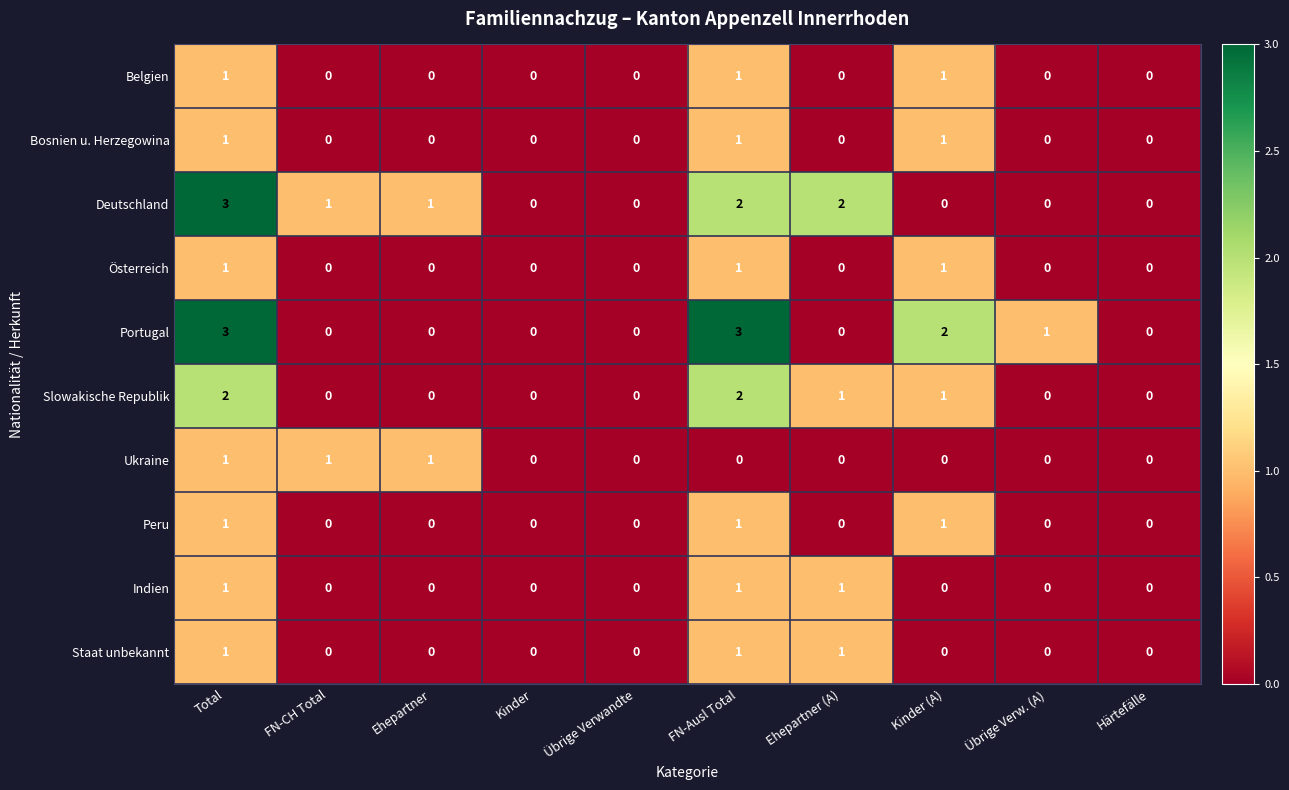

Count the Bosnien u. Herzegowina values in the range 0 to 1.

10